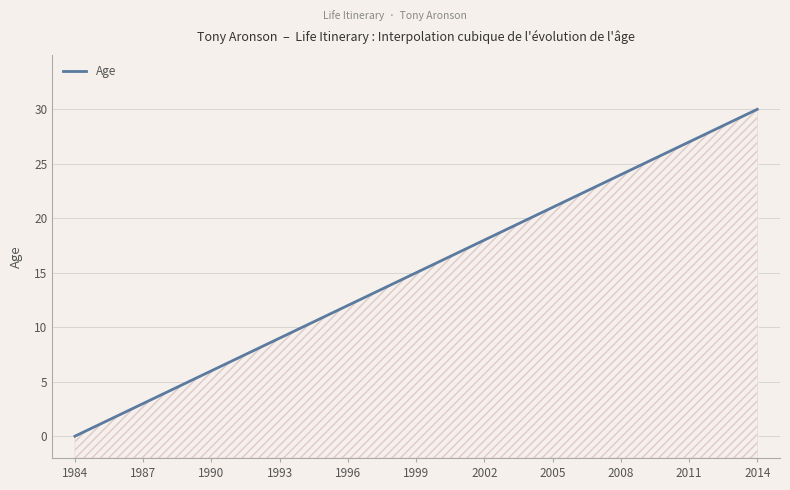

Approximately how many times larger is the value at 19 compared to 9?

2.1